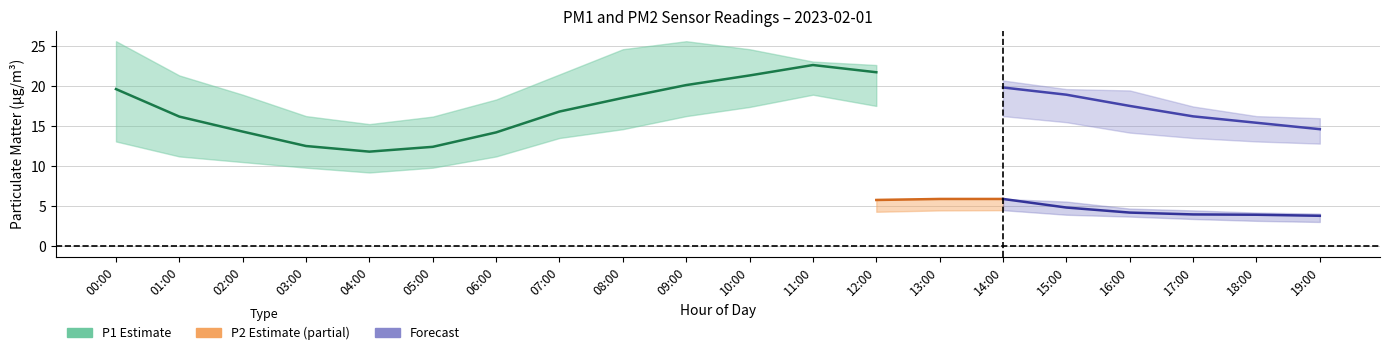

What is the label of the 2nd point from the right?

18:00